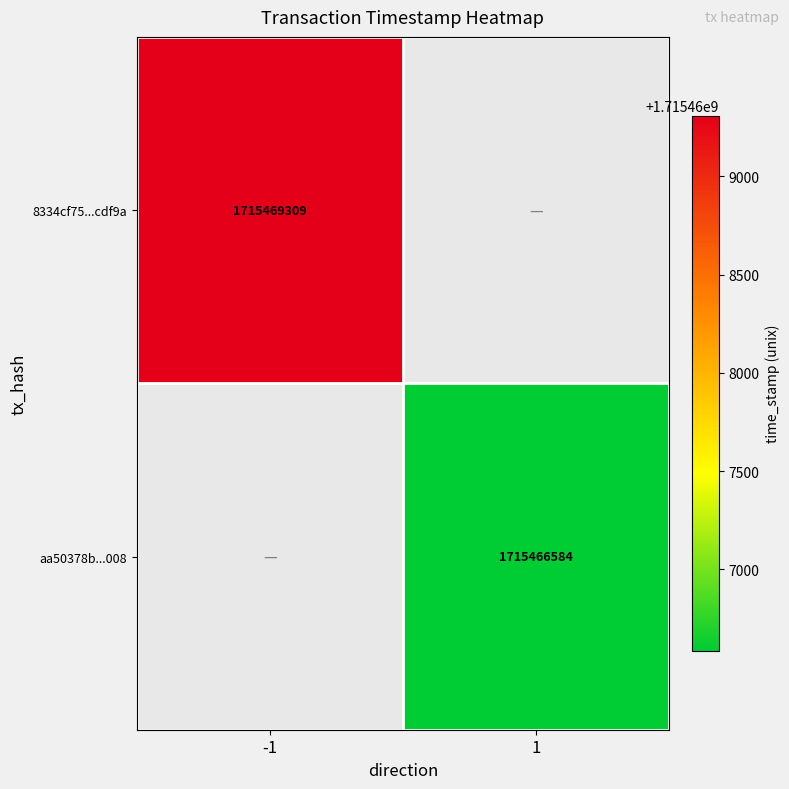

True or false: aa50378b...008 has a value of 1715466584 at 1.

True